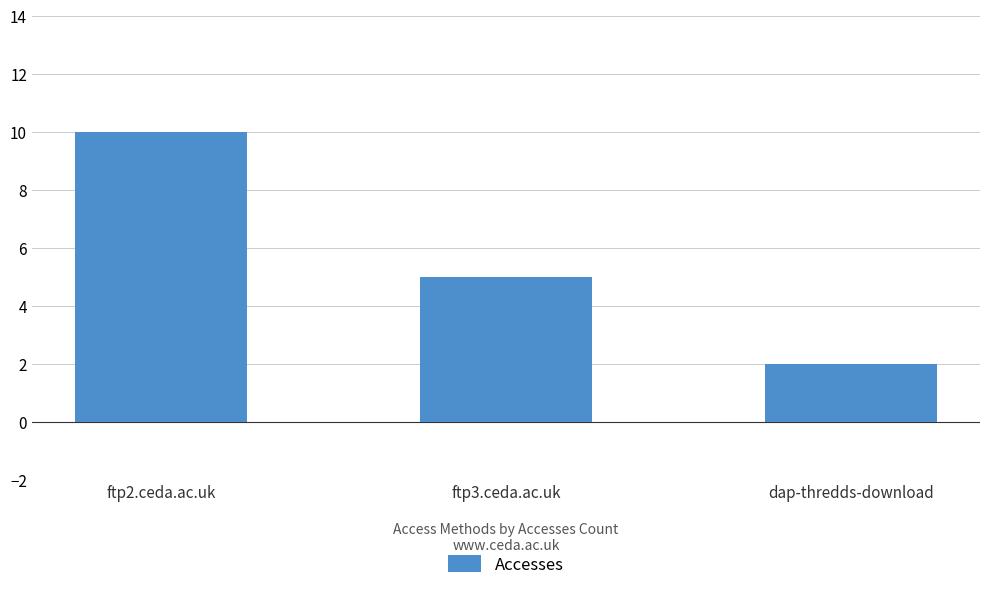

How many distinct data groups are displayed?

1